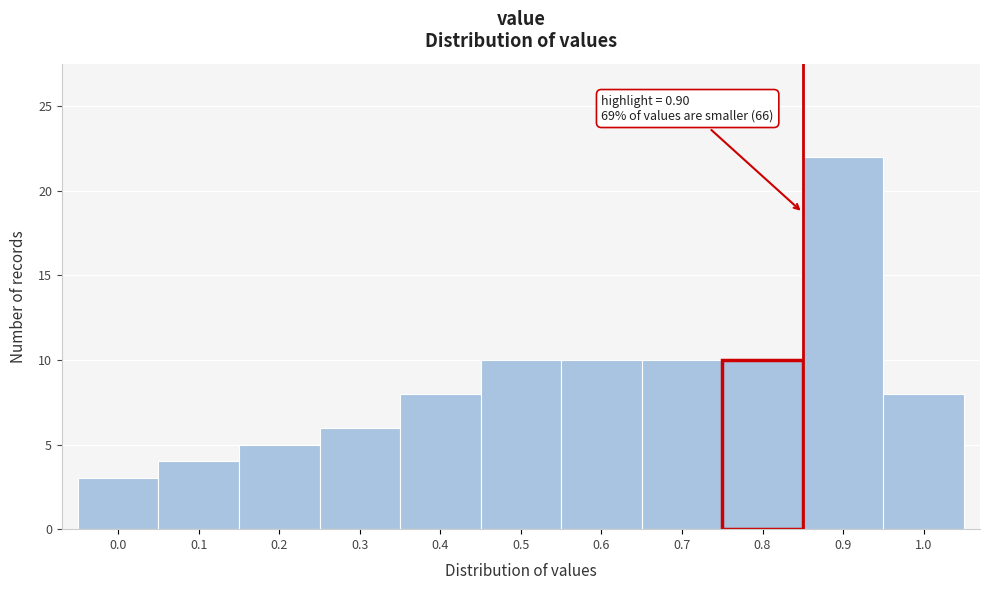

Reading right to left, transcribe all the data shown in this chart.

8	22	10	10	10	10	8	6	5	4	3